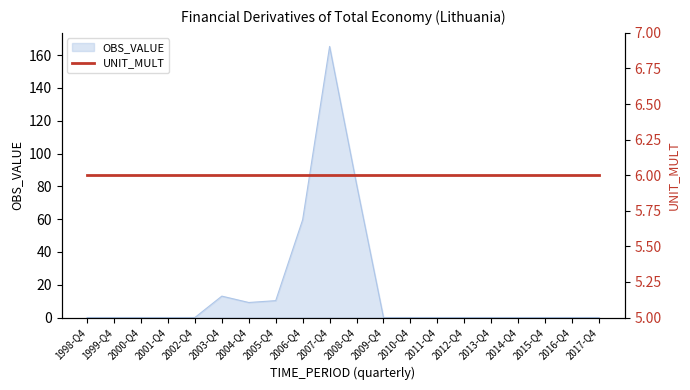

True or false: the data has more than 1 interior local peaks.

True